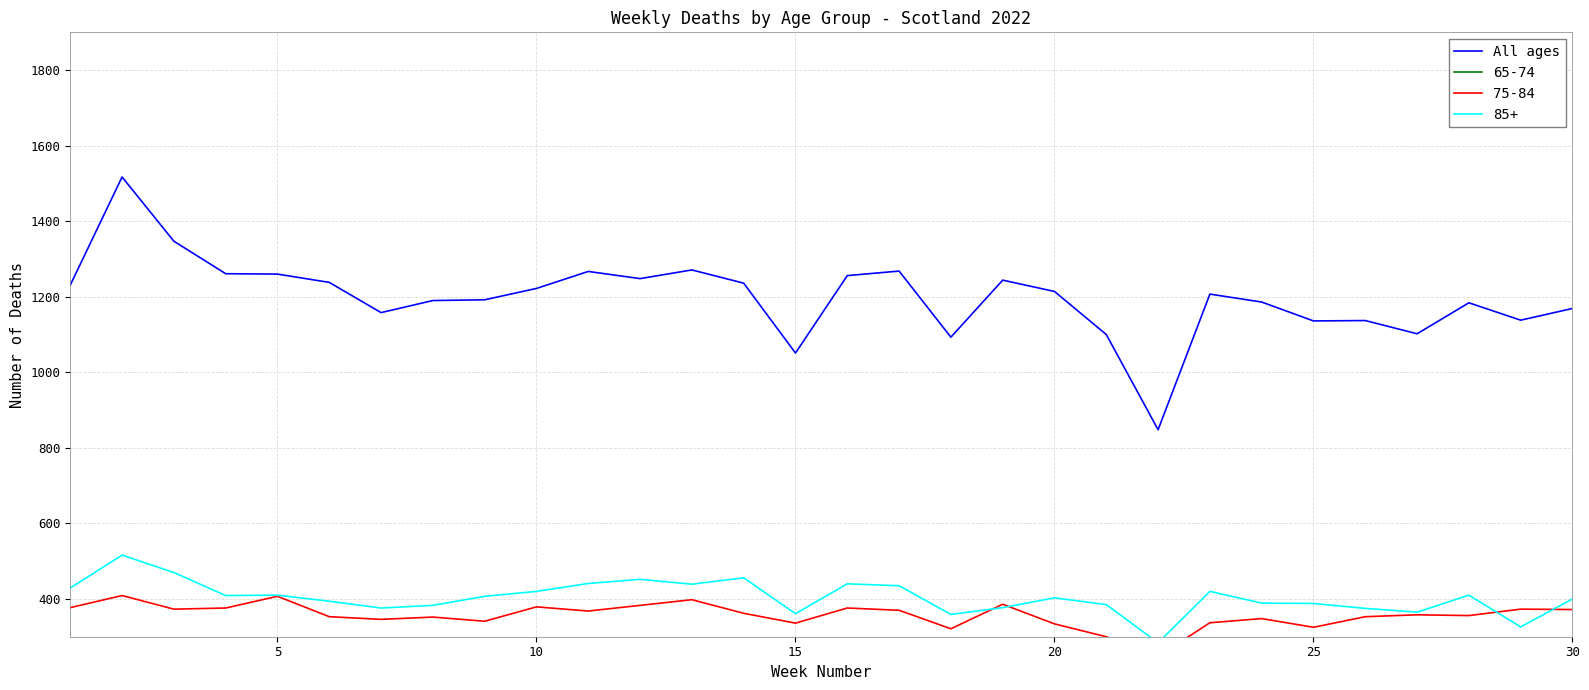

What is the highest value of the All ages series?

1517